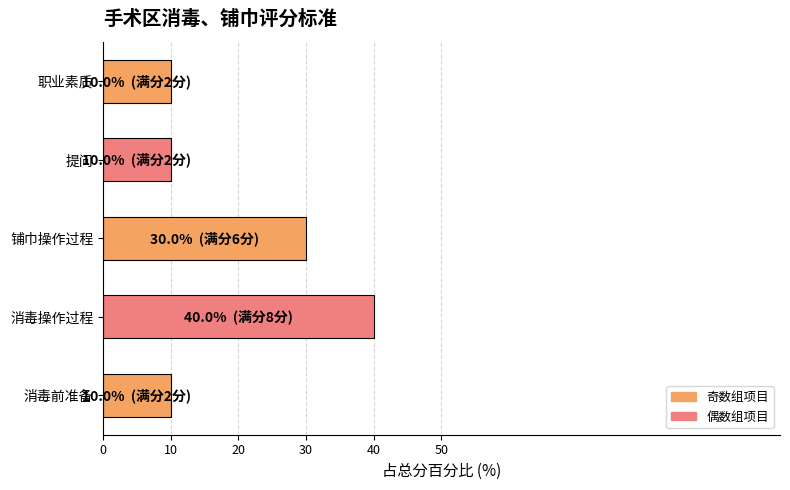

Reading top to bottom, extract all data points from this chart.

10	10	30	40	10